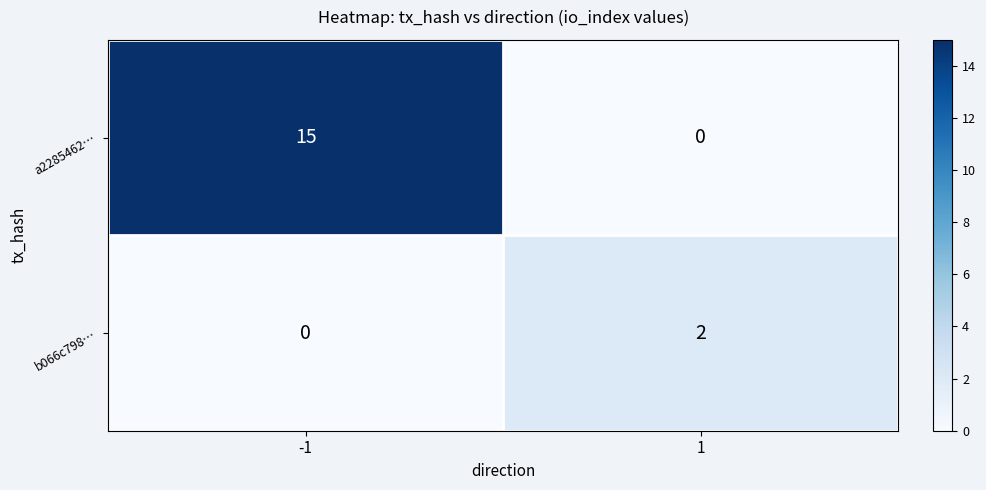

What is the maximum value for a2285462…?

15